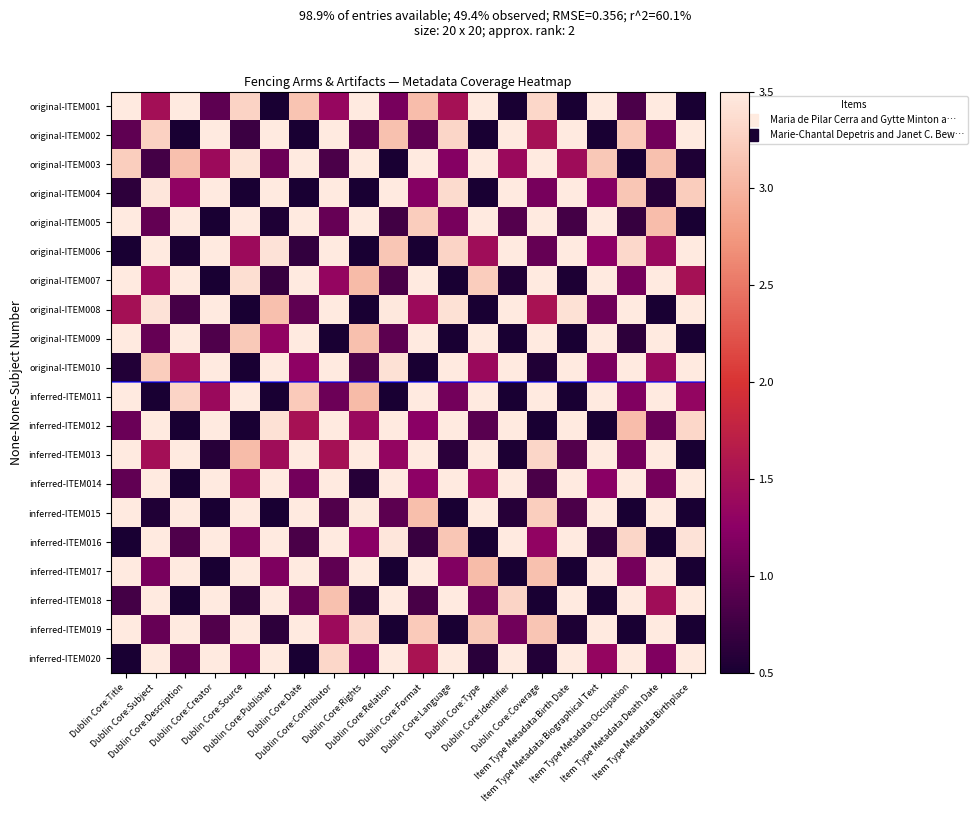

What is the difference between the highest and lowest values at Dublin Core:Format?

3.0